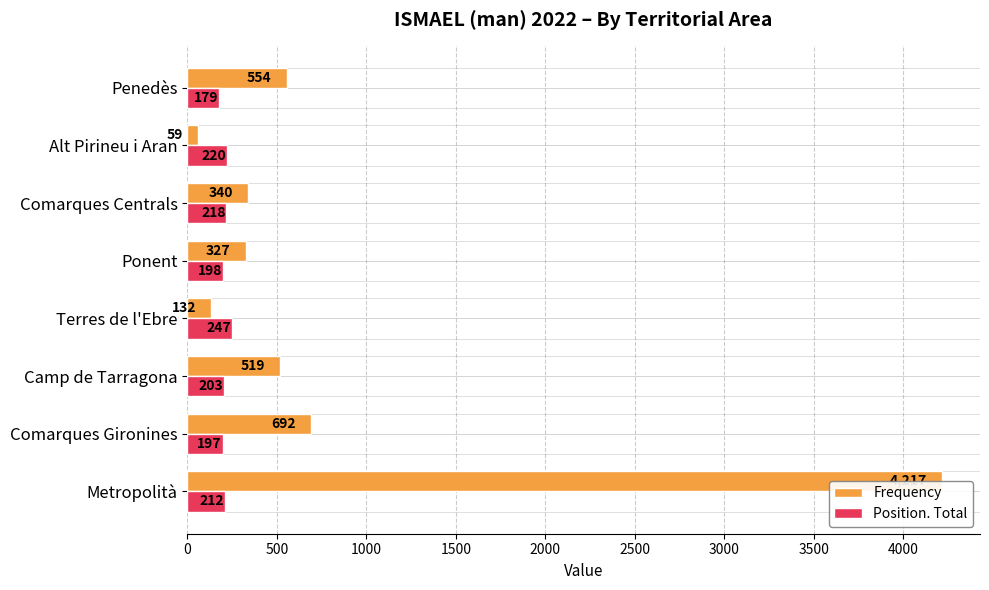

What is the average value of the Frequency series?

855